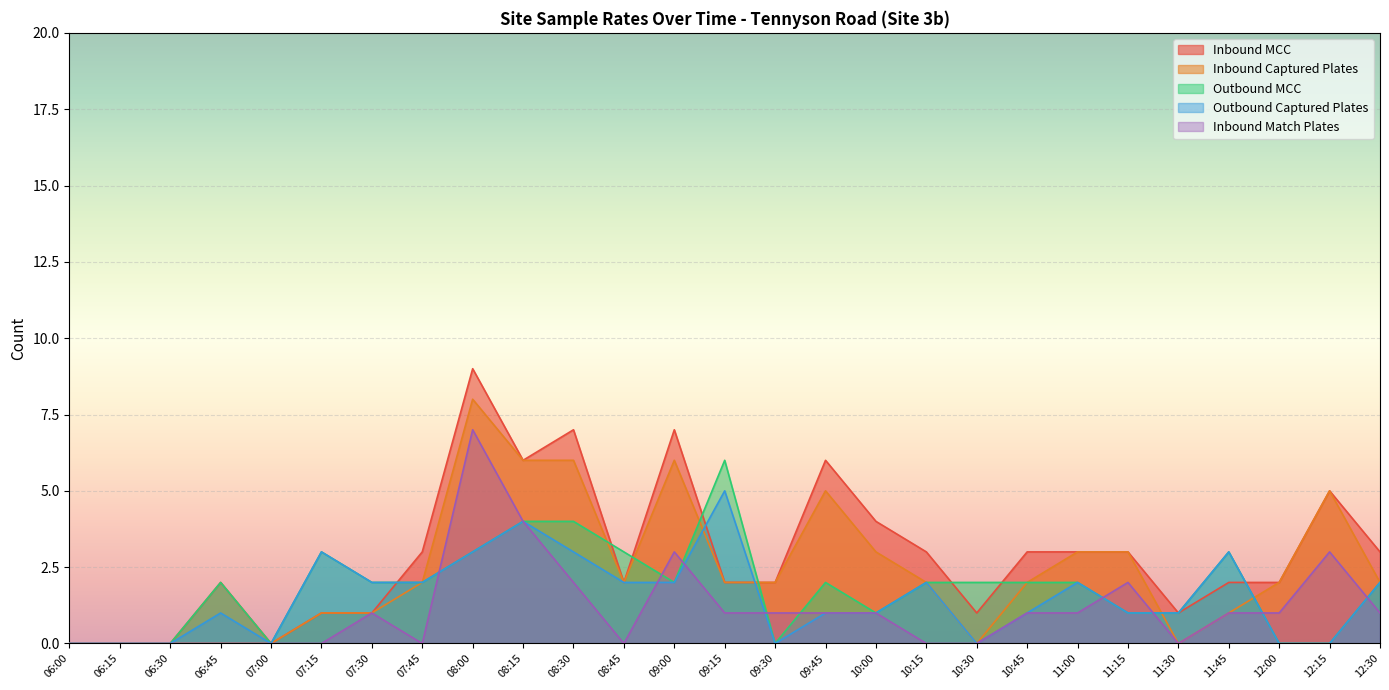

At which category is the sum across all series the highest?

08:00